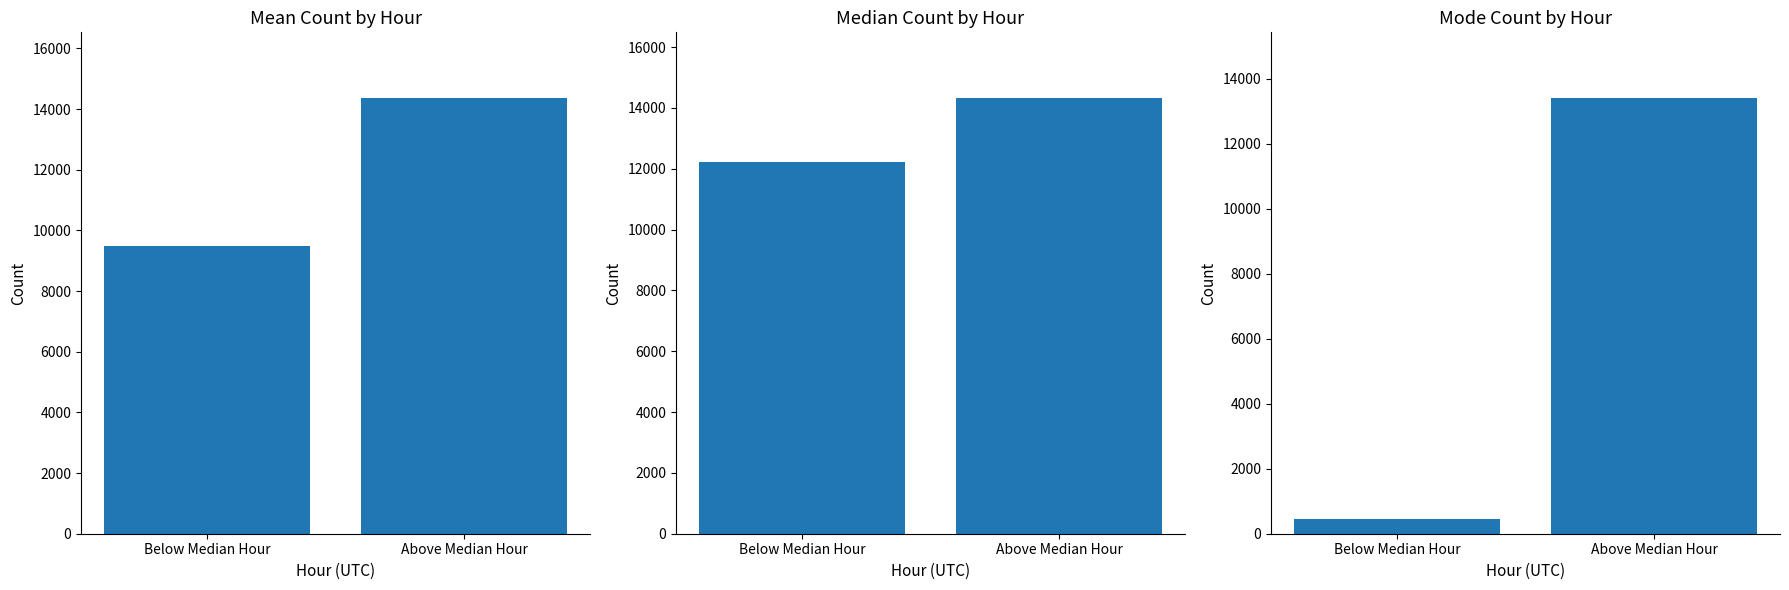

What is the change in value from Below Median Hour to Above Median Hour?

+12950